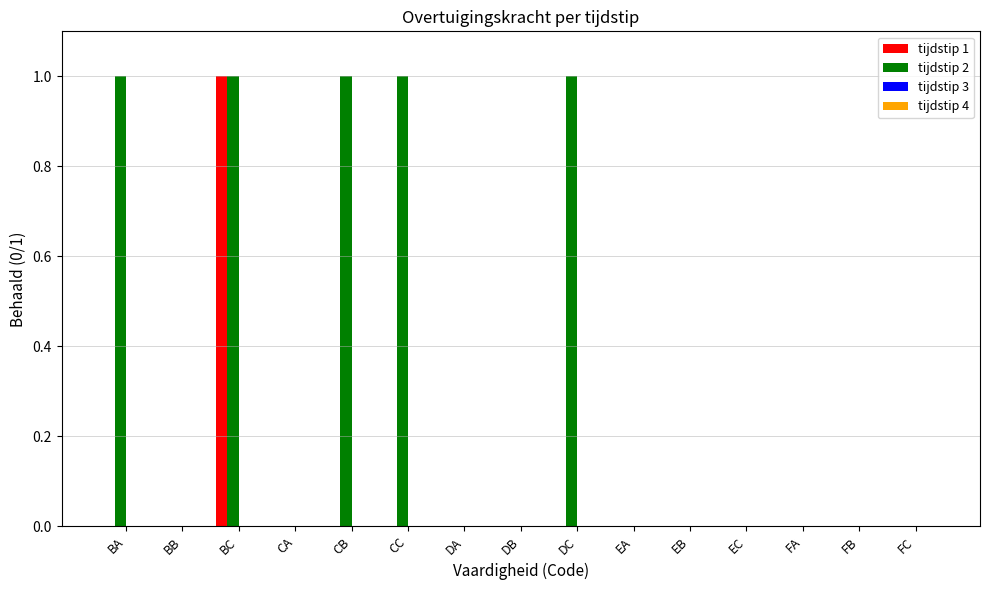

Are the bars grouped side by side (vs. stacked)?

Yes